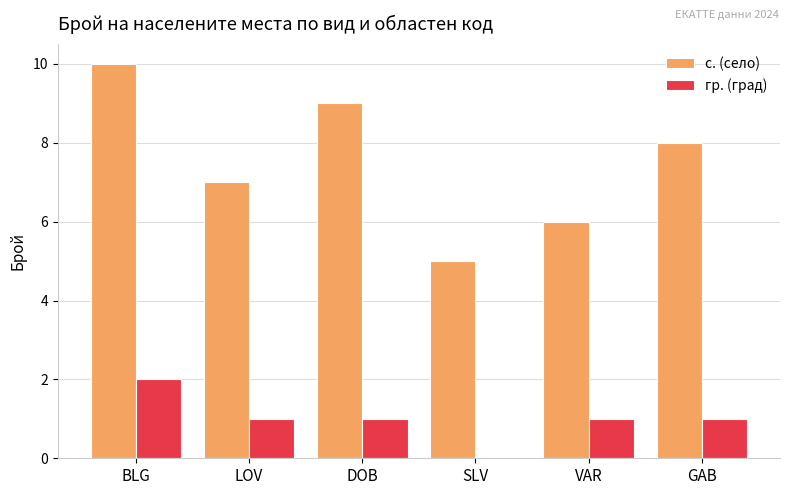

What is the sum of all гр. (град) values?

6